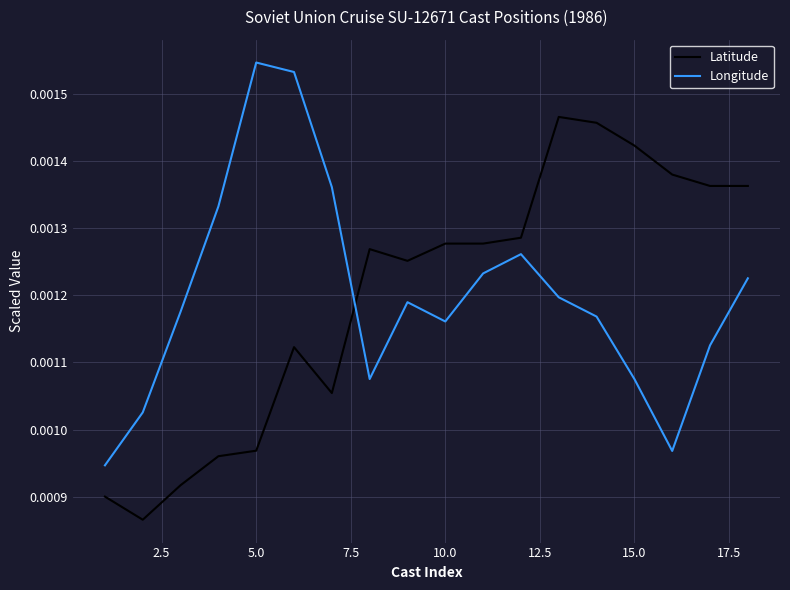

True or false: Latitude has more than 1 interior local peaks.

True